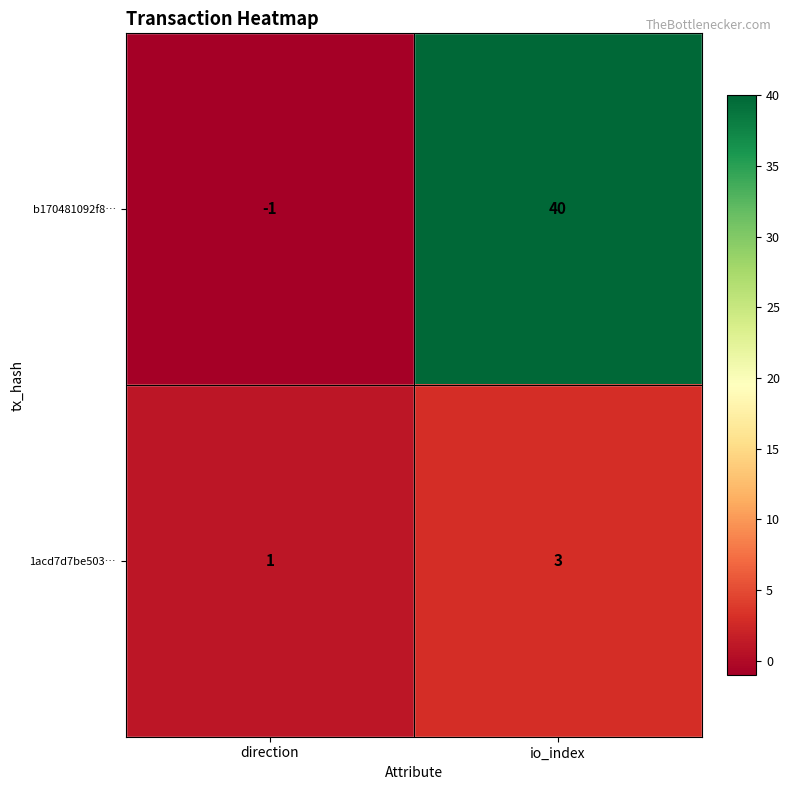

Which label corresponds to the largest value in the chart?

io_index